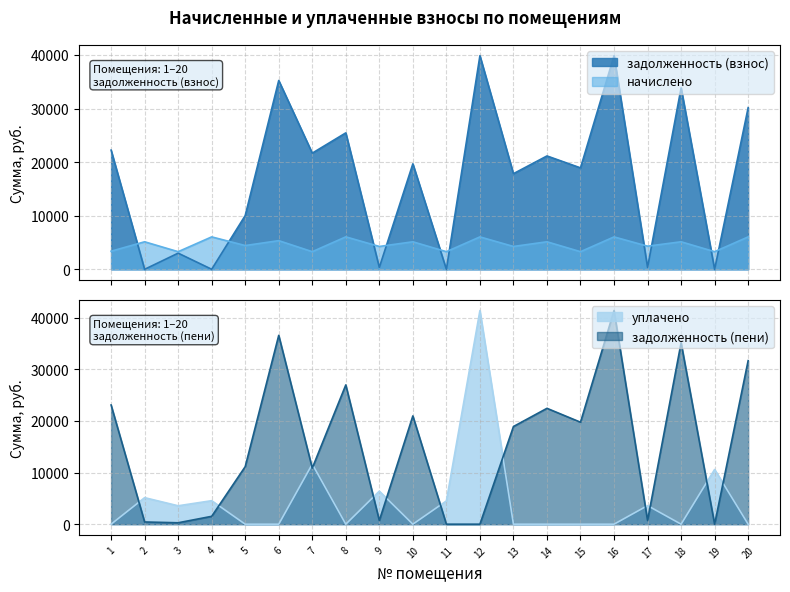

What is the sum of the задолженность (взнос) values at 13 and 6?

53091.4